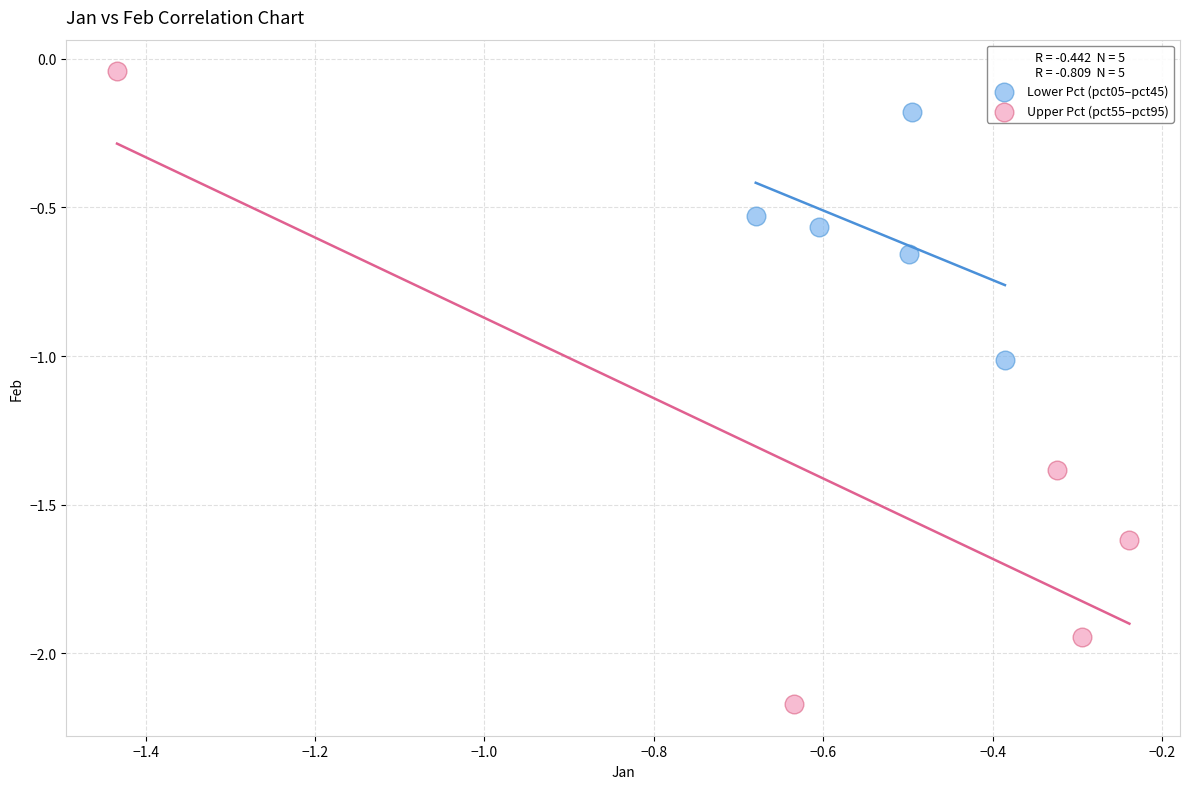

What are all the series names shown in the legend?

Lower Pct (pct05–pct45), Upper Pct (pct55–pct95)